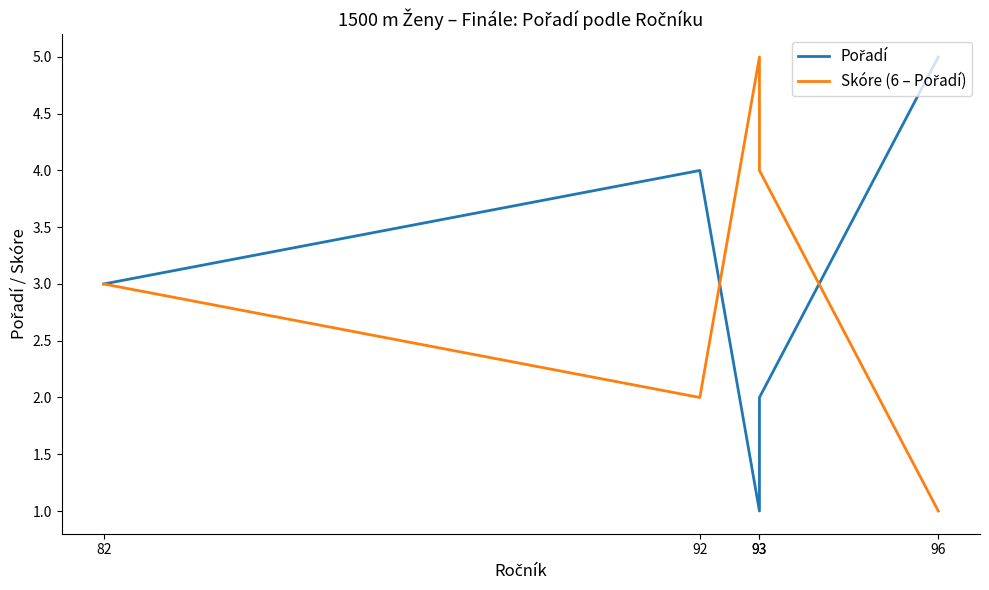

What is the spread (max minus min) of values at 93?

4